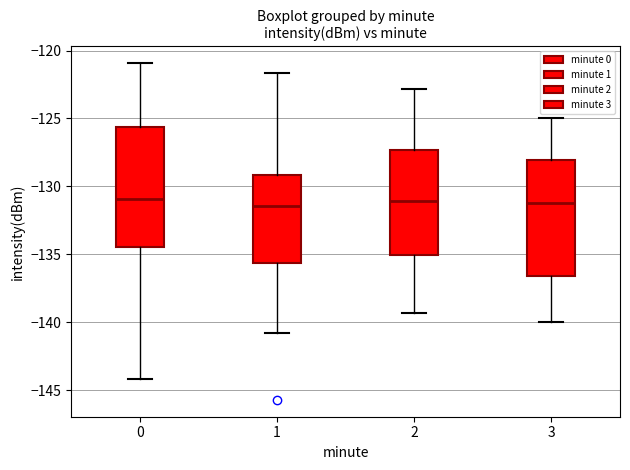

Where is the lower edge of the box at x = 1 on the y-axis? The values are not printed on the chart, so give them approximately, as read against the axis.

-135.5